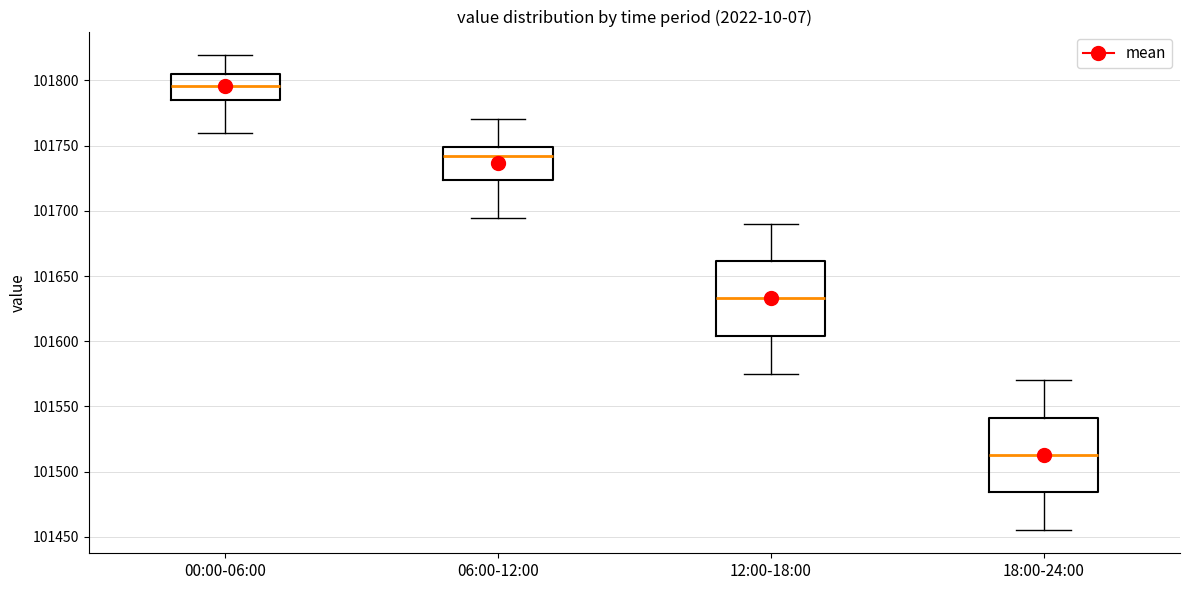

Where does the lower whisker of the box for 00:00-06:00 end on the y-axis? The values are not printed on the chart, so give them approximately, as read against the axis.

101760